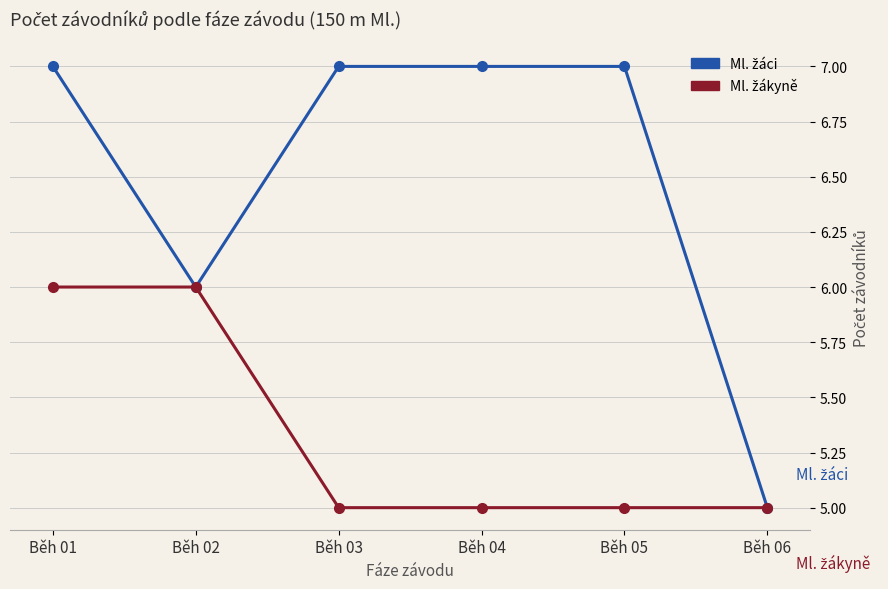

What is the minimum value shown in the chart?

5